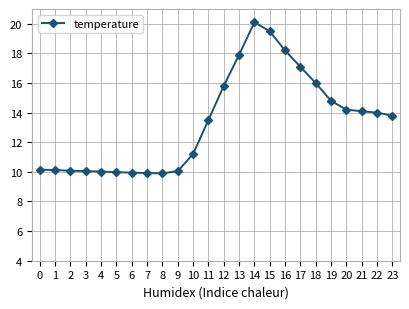

How many data points are above 13?

13